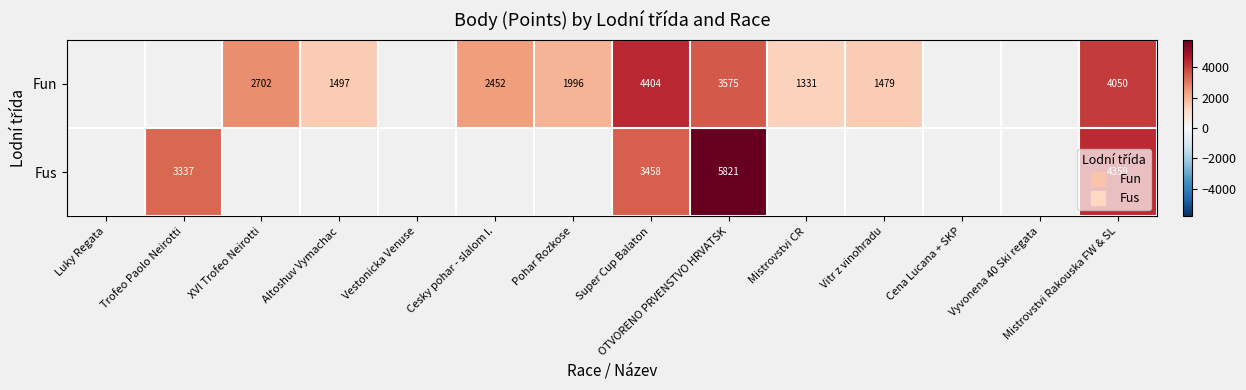

Count the number of data series in this chart.

2